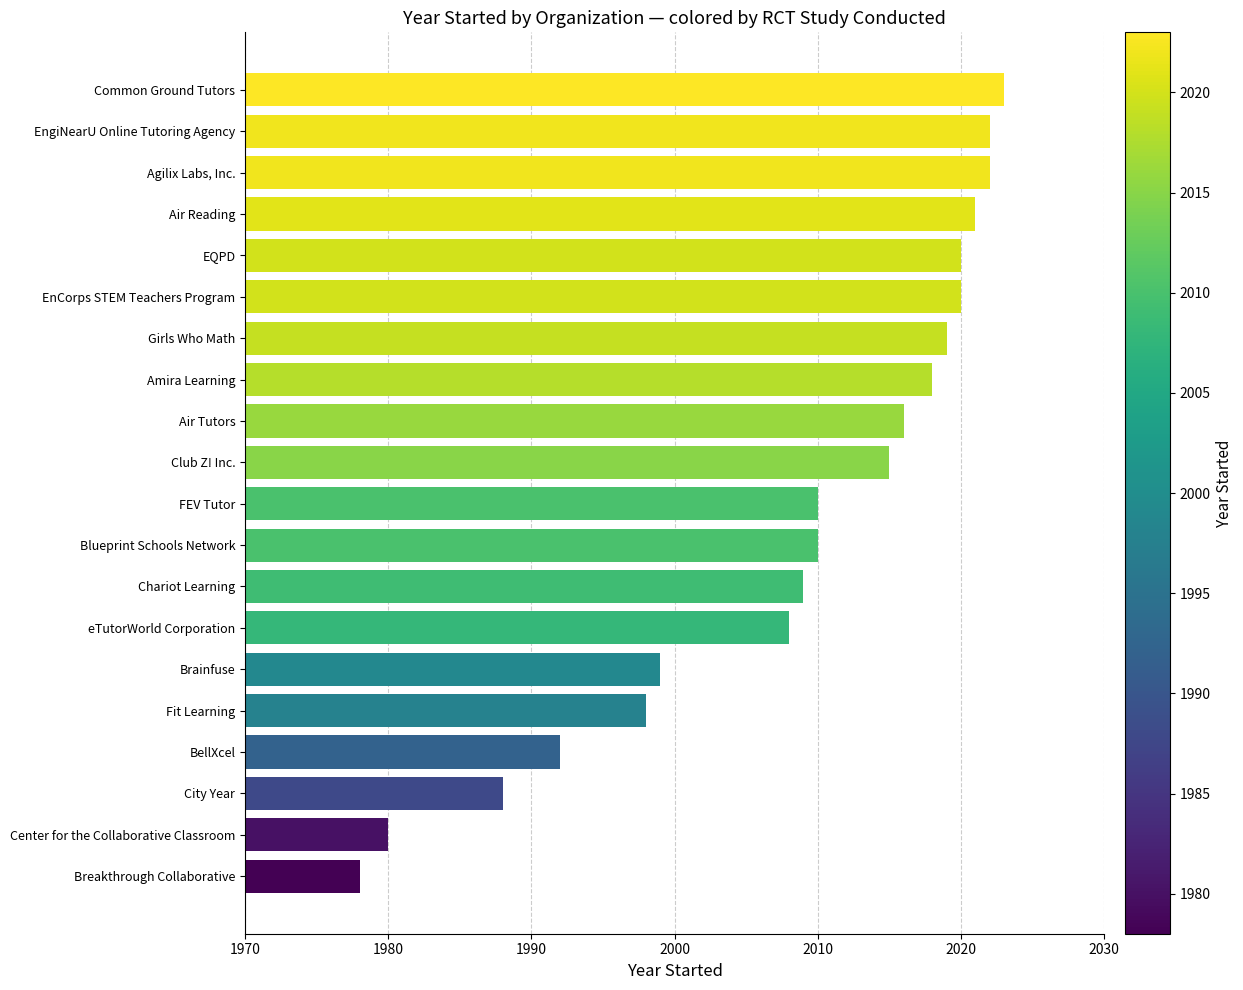

What is the difference between the maximum and minimum values?

45